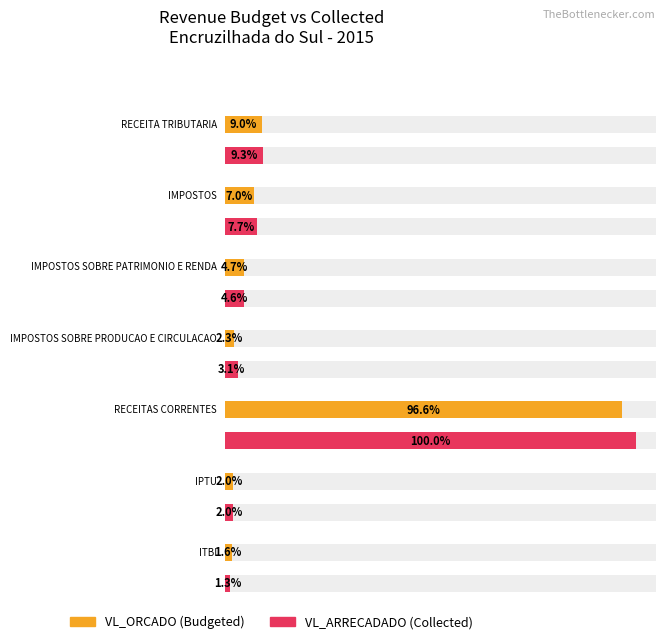

Rank the series by their average value, from lowest to highest.

VL_ORCADO, VL_ARRECADADO